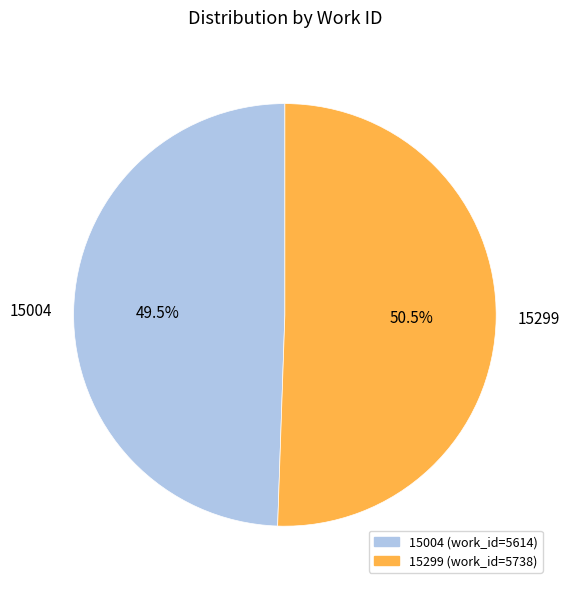

To the nearest percent, what is the combined percentage of 15299 and 15004?

100%